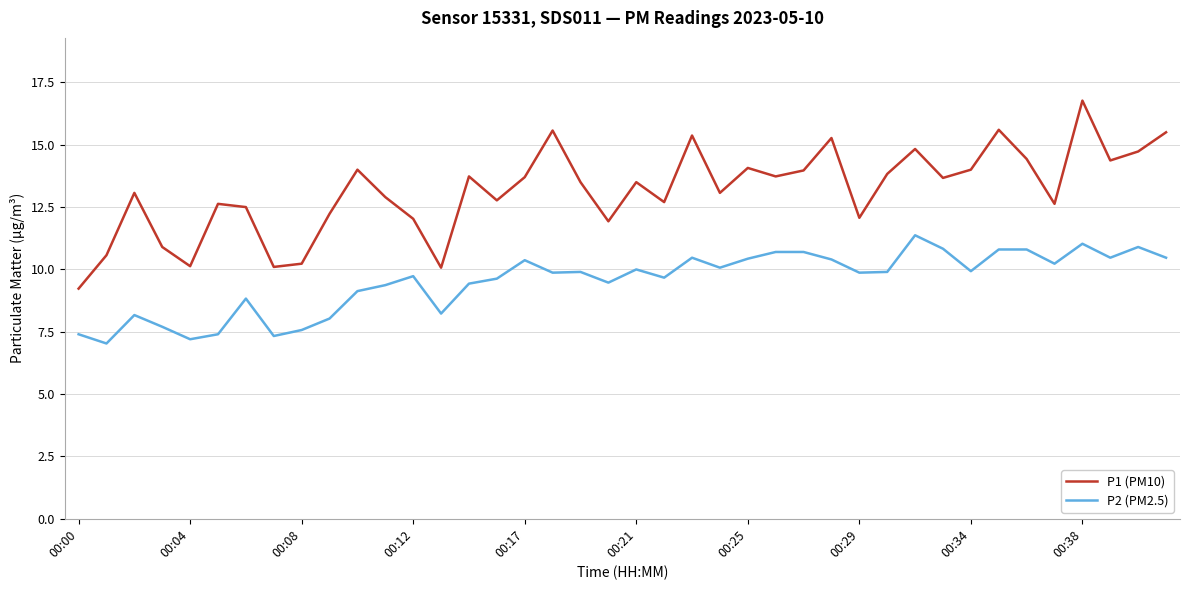

True or false: P1 (PM10) and P2 (PM2.5) cross at least once.

False